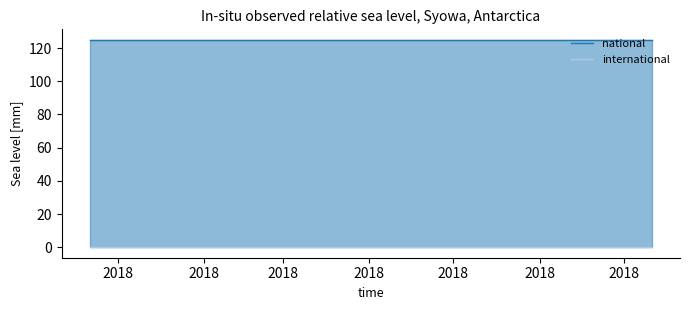

Rank the series by their maximum value, from lowest to highest.

international, national